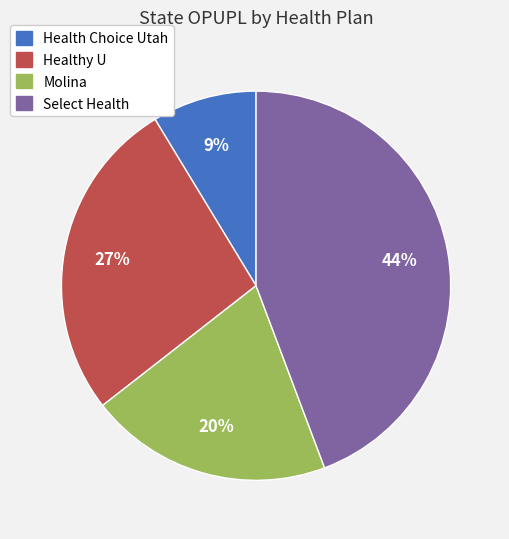

Is it true that Healthy U is 27% of the pie?

True